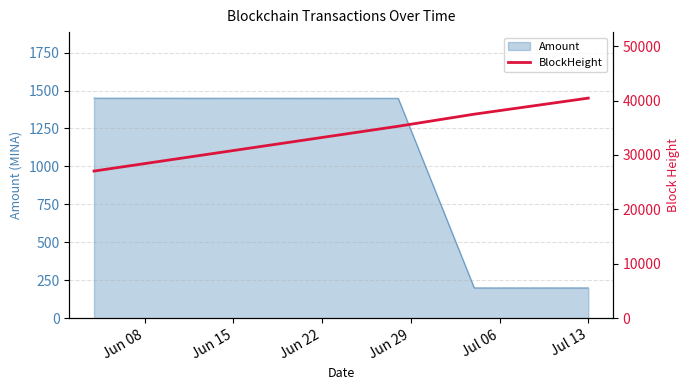

What is the value of the 2nd point from the left?

35277